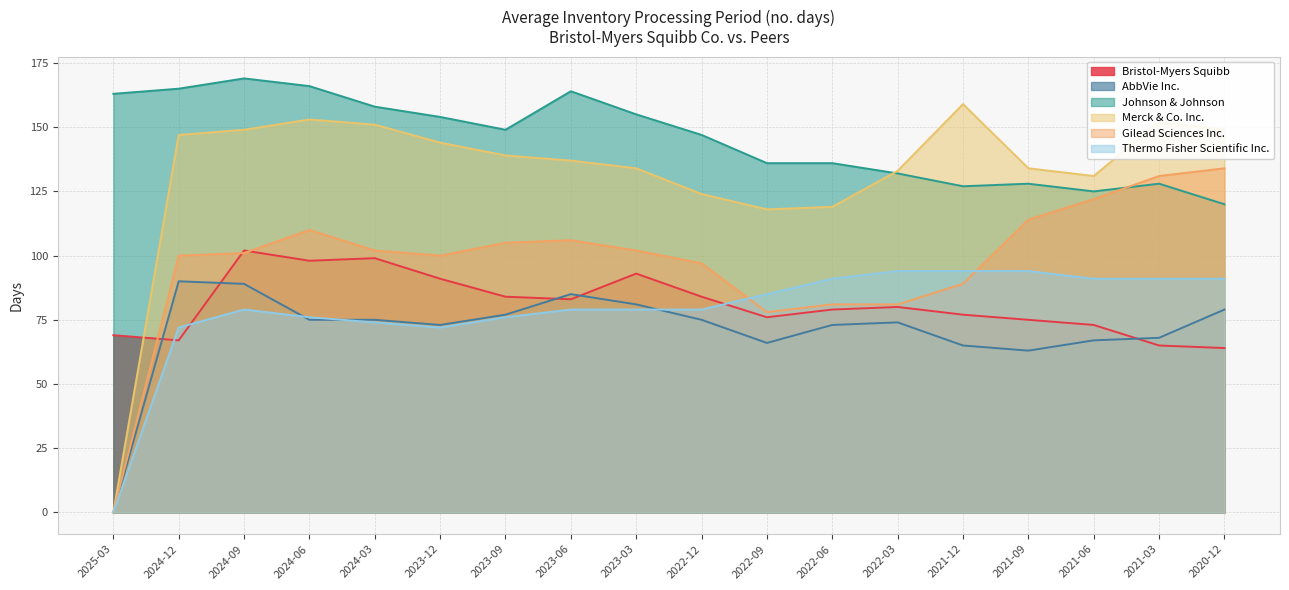

At which category is the sum across all series the highest?

2024-09